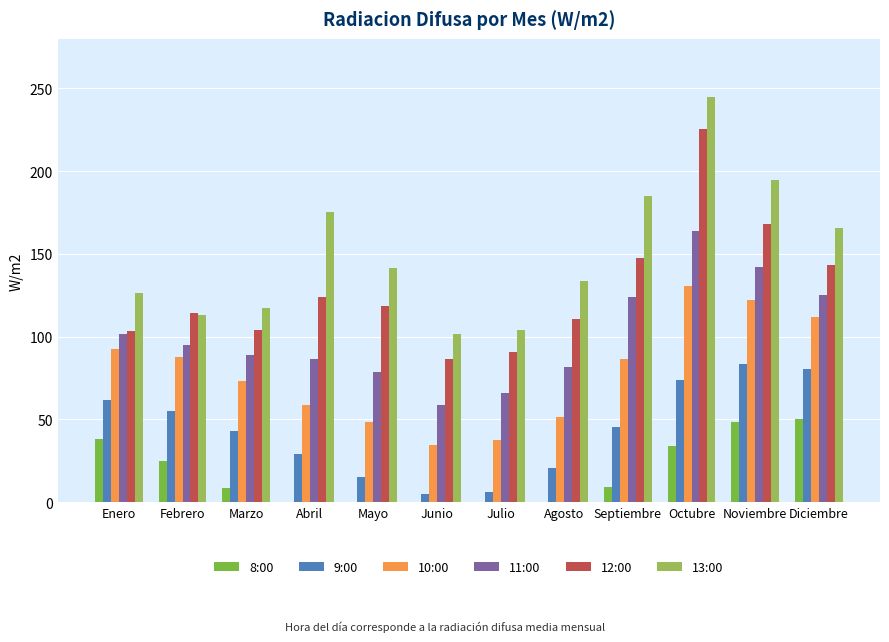

What is the spread (max minus min) of values at Abril?

175.6